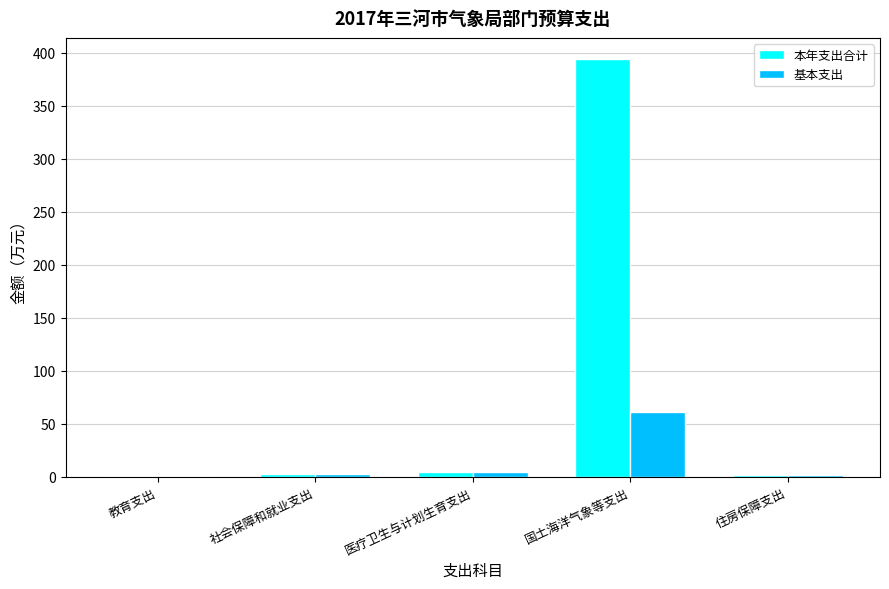

The 本年支出合计 series shows 1.6 at 住房保障支出. True or false?

True